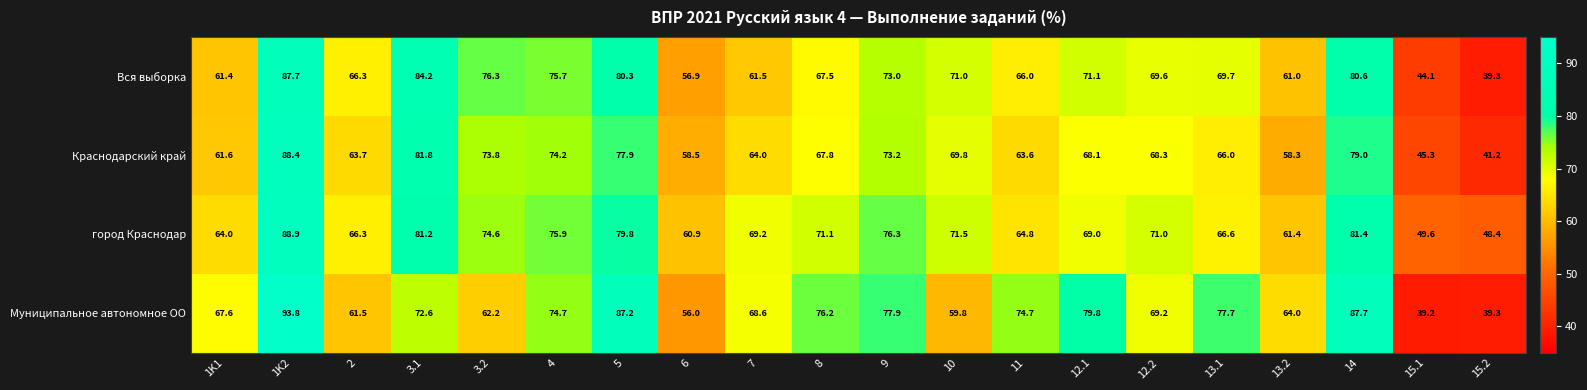

Is it true that Муниципальное автономное ОО equals 93.8 at 1K2?

True